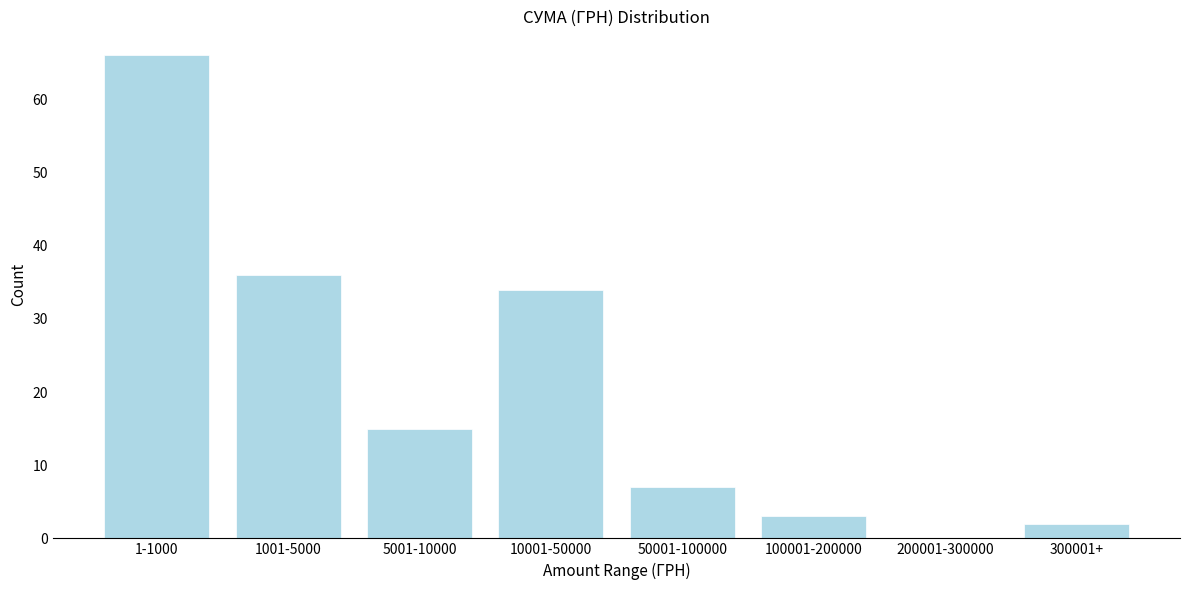

Reading right to left, extract all data points from this chart.

300001+=2	200001-300000=0	100001-200000=3	50001-100000=7	10001-50000=34	5001-10000=15	1001-5000=36	1-1000=66